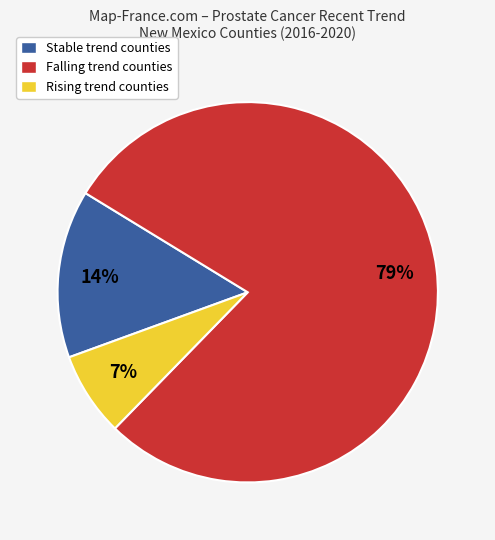

Approximately how many times larger is the value at Rising trend counties compared to Stable trend counties?

0.5